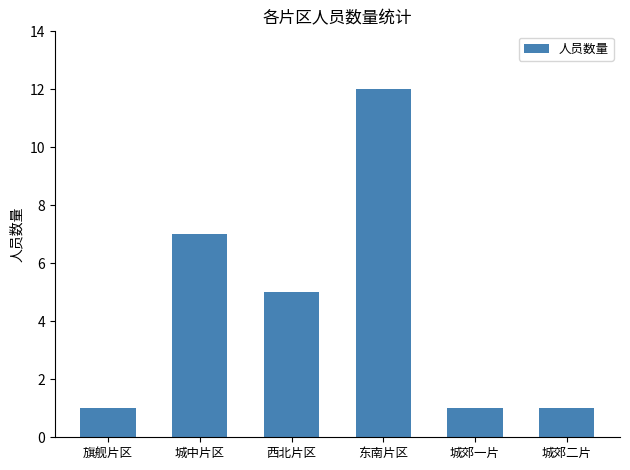

What is the label of the 6th bar from the right?

旗舰片区